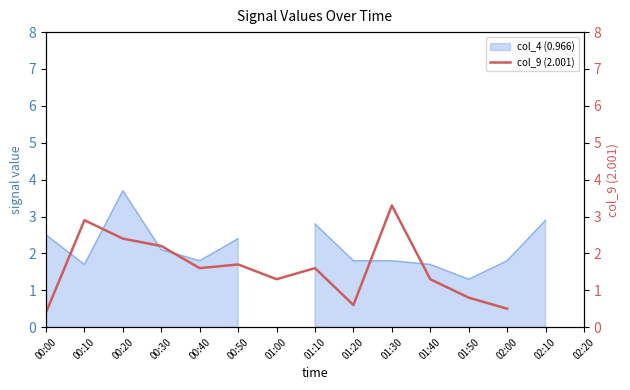

How many lines are shown in the chart?

1